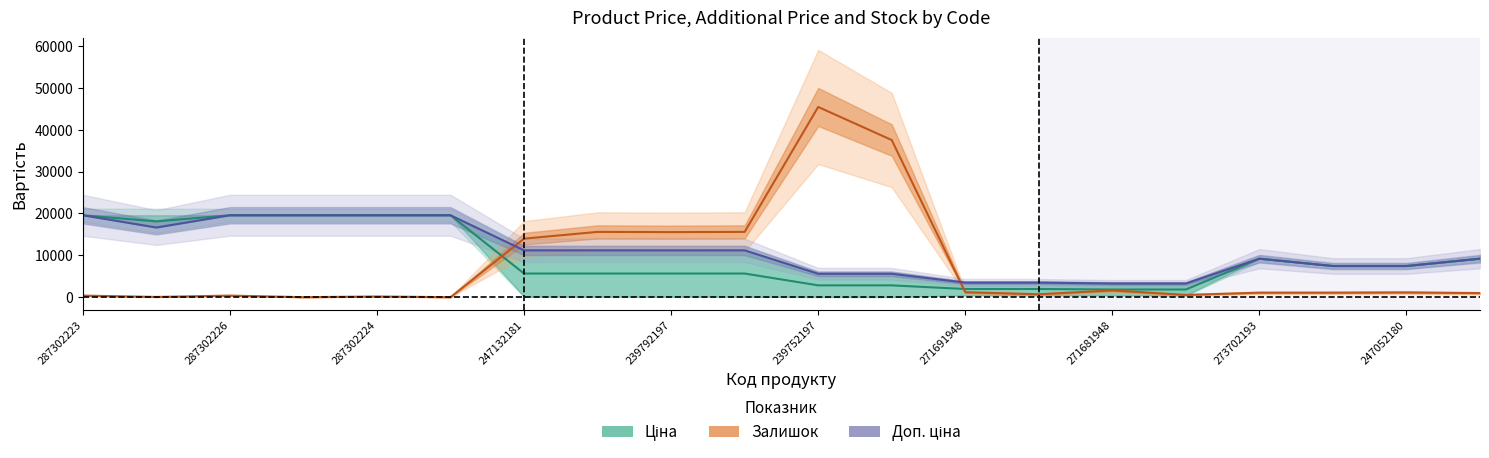

Reading right to left, what are all the values shown in this chart?

Ціна (центр): 9196.3	7444.6	7444.6	9196.3	1837.0	1837.0	1954.2	1954.2	2823.5	2823.5	5646.9	5646.9	5646.9	5646.9	19564.9	19564.9	19564.9	19564.9	18100.8	19564.9
Залишок (центр): 967.8	1129.1	1075.4	1075.4	537.7	1613.0	699.0	1182.9	37529.8	45433.7	15592.6	15538.8	15592.6	13979.6	0.0	161.3	0.0	376.4	53.8	376.4
Доп. ціна (центр): 9196.3	7444.6	7444.6	9196.3	3265.8	3265.8	3474.1	3474.1	5591.0	5591.0	11182.0	11182.0	11182.0	11182.0	19564.9	19564.9	19564.9	19564.9	16636.8	19564.9